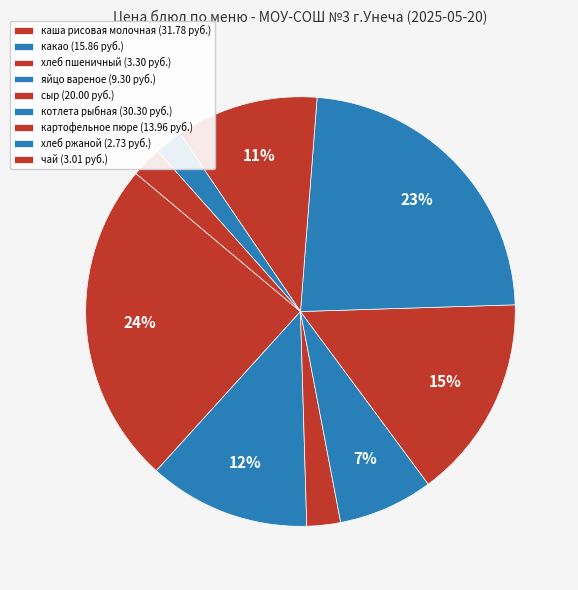

What percentage is the чай slice, to the nearest percent?

2%